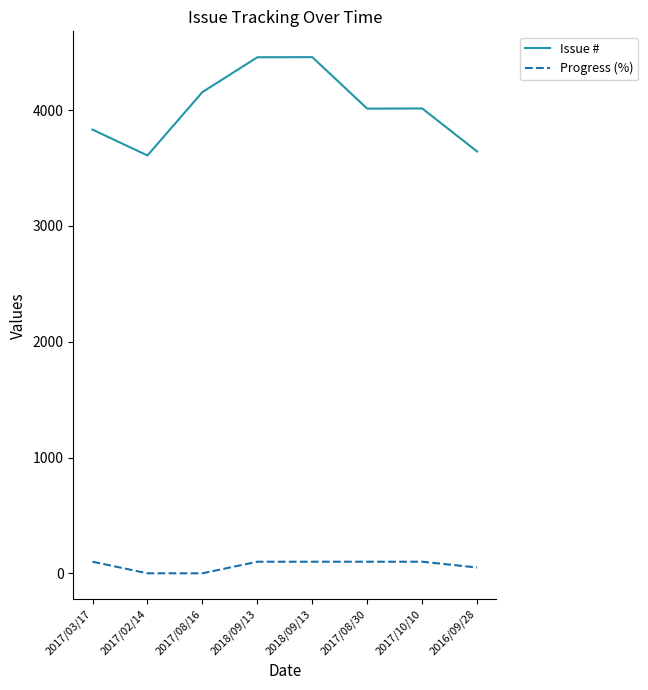

What are all the series names shown in the legend?

Issue #, Progress (%)